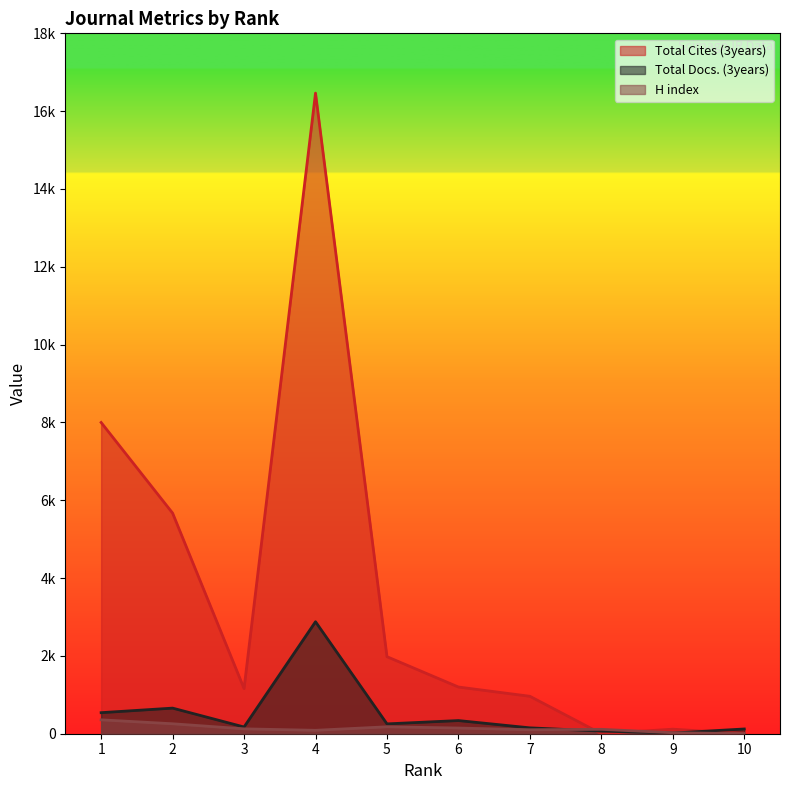

How many data points in Total Docs. (3years) are above 253?

4